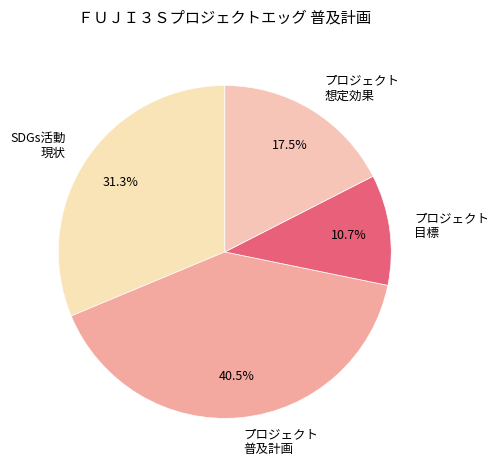

Approximately how many times larger is the value at プロジェクト 目標 compared to プロジェクト 想定効果?

0.6